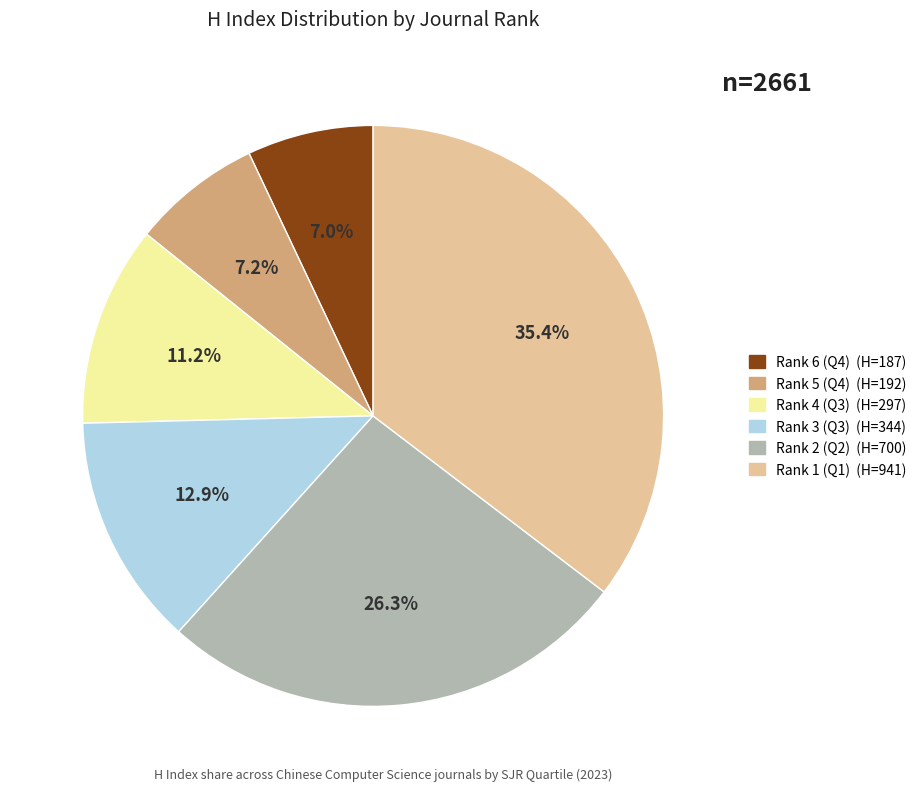

Which has a higher value, Rank 2 (Q2) or Rank 1 (Q1)?

Rank 1 (Q1)